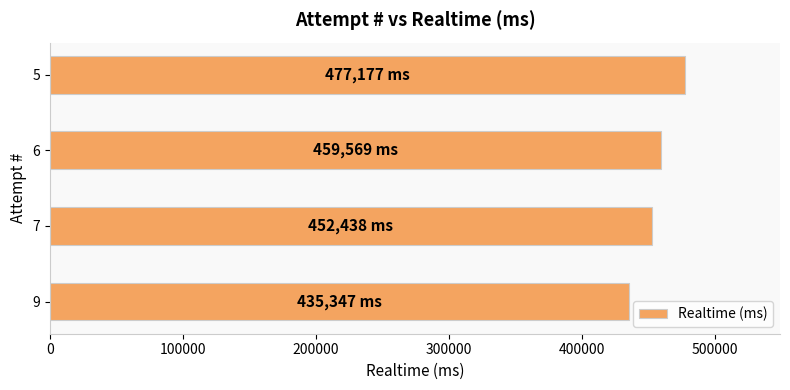

Is it true that the value at 5 is 771365?

False